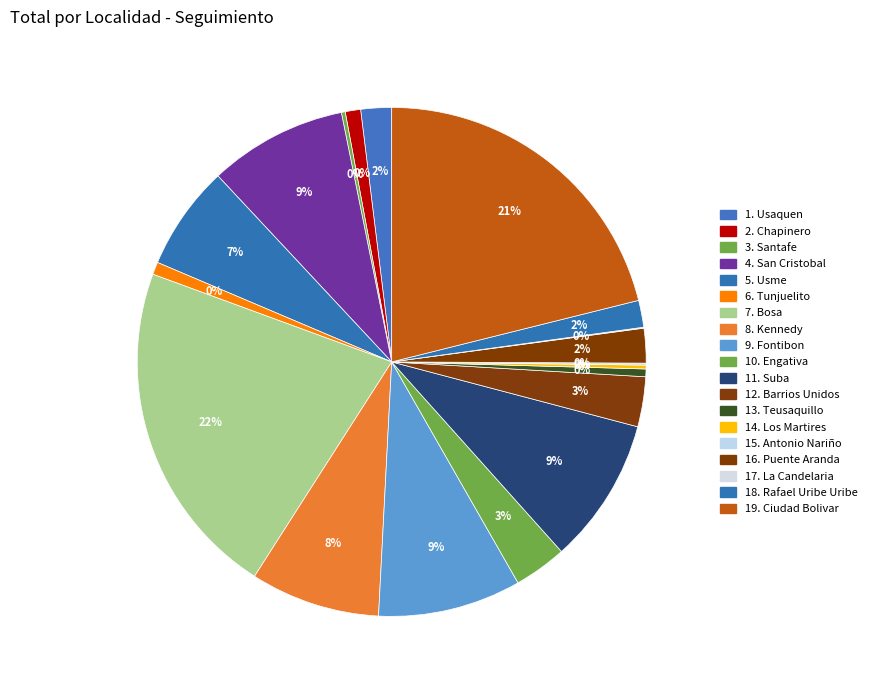

To the nearest percent, what is the difference between the 18. Rafael Uribe Uribe and 13. Teusaquillo slice percentages?

1%